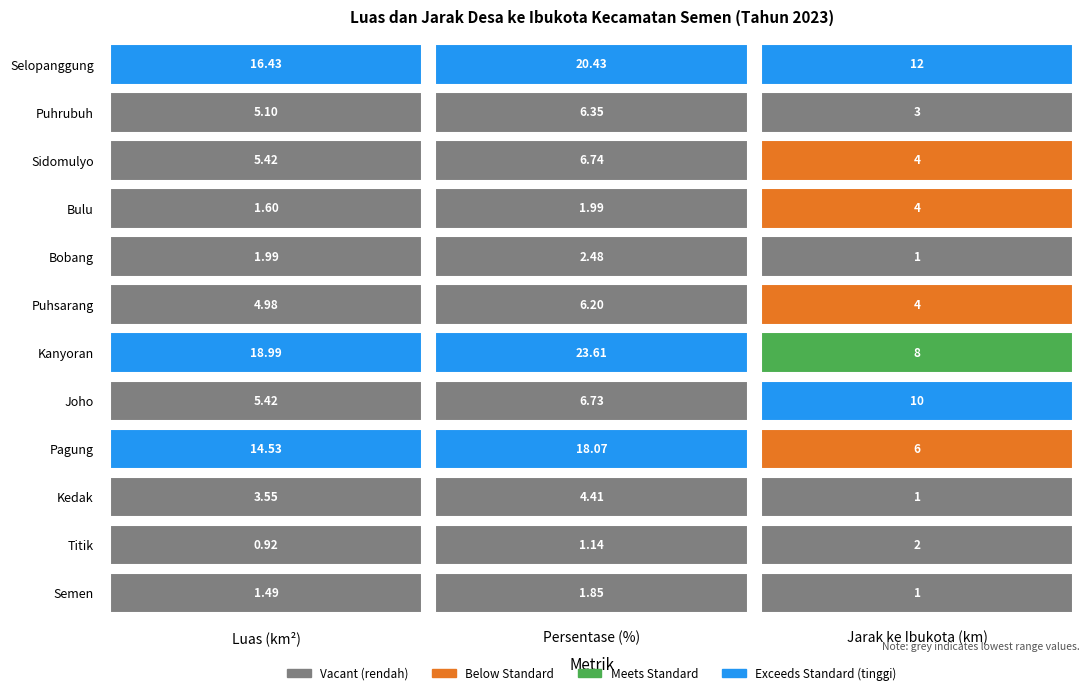

Read the jarak value at 4.

1.0